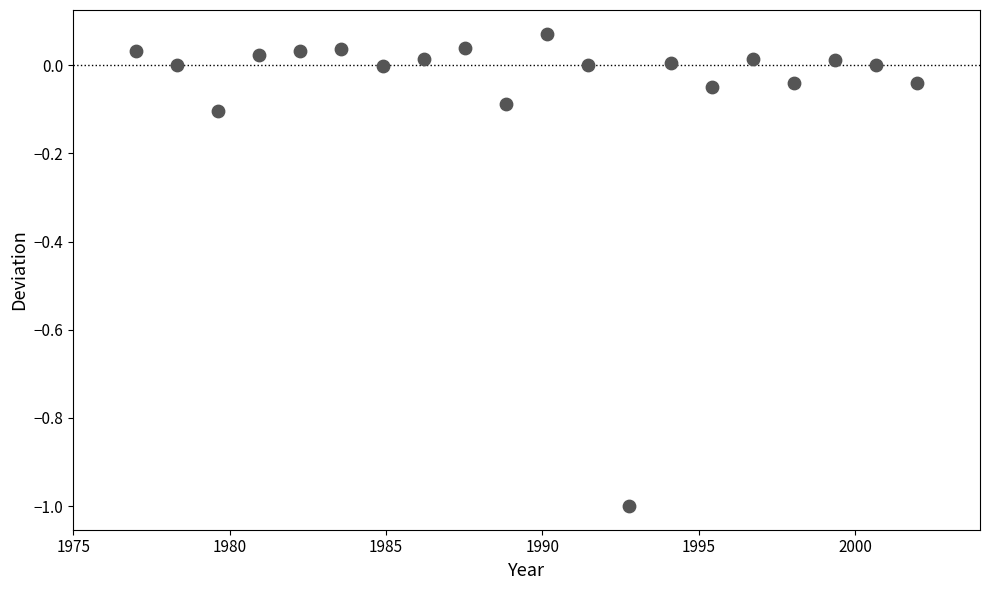

What is the range of X values (max minus min)?

25.0